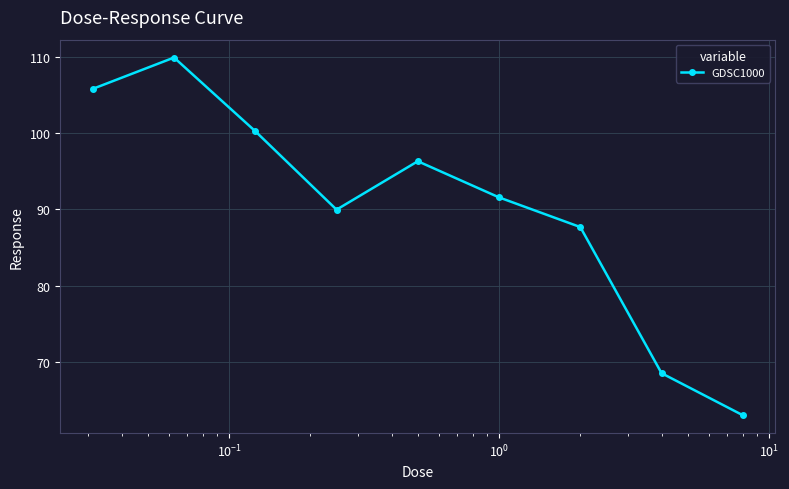

What is the average value?

90.3